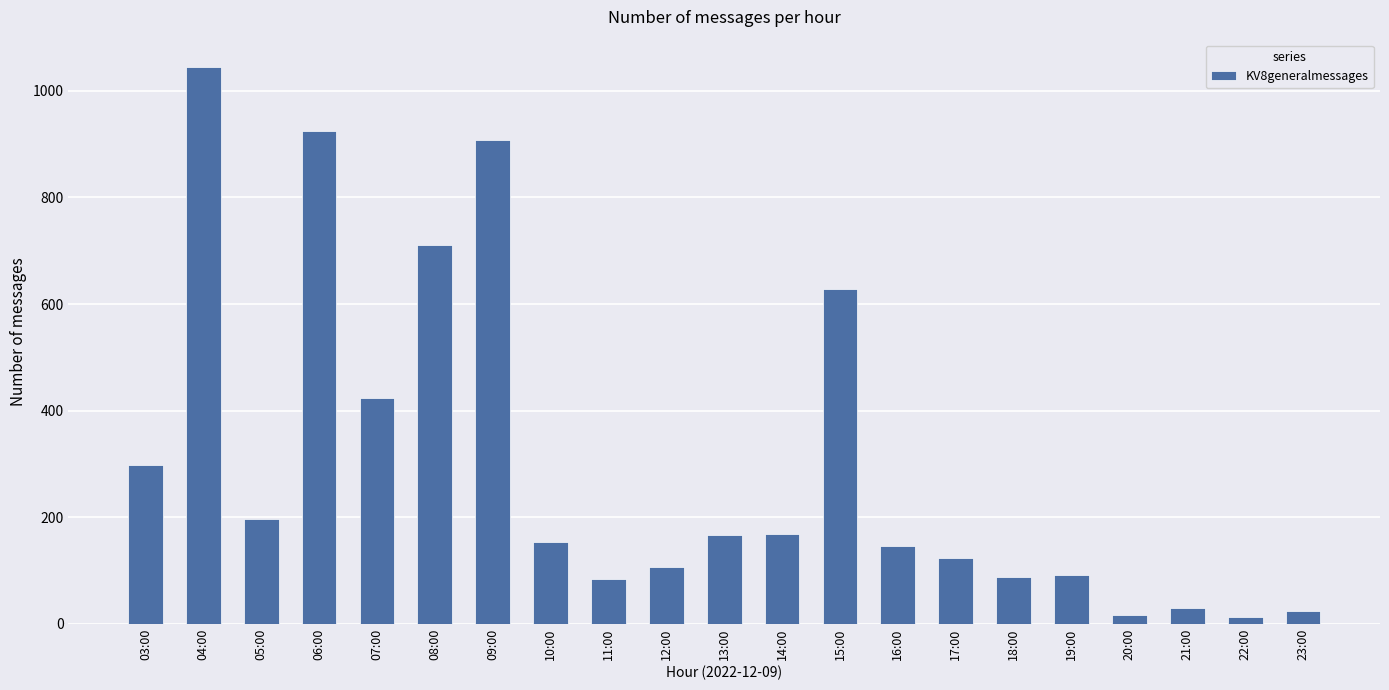

What position from the left is 11:00?

9